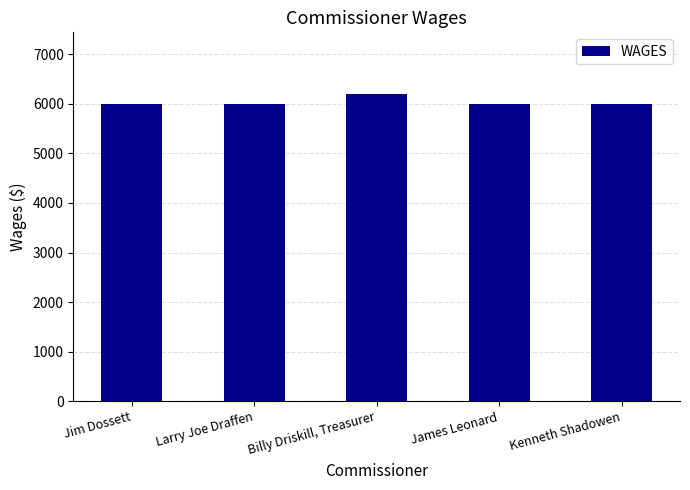

Read the value at James Leonard.

6000